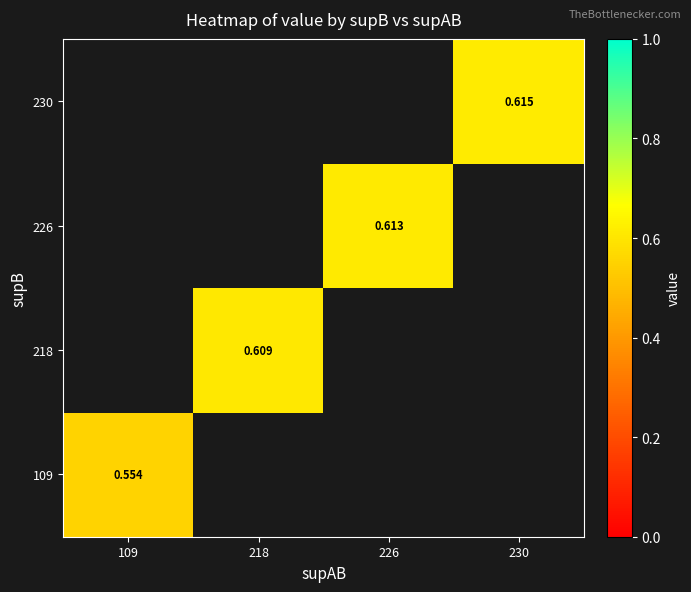

Which category has the lowest value across all series?

109